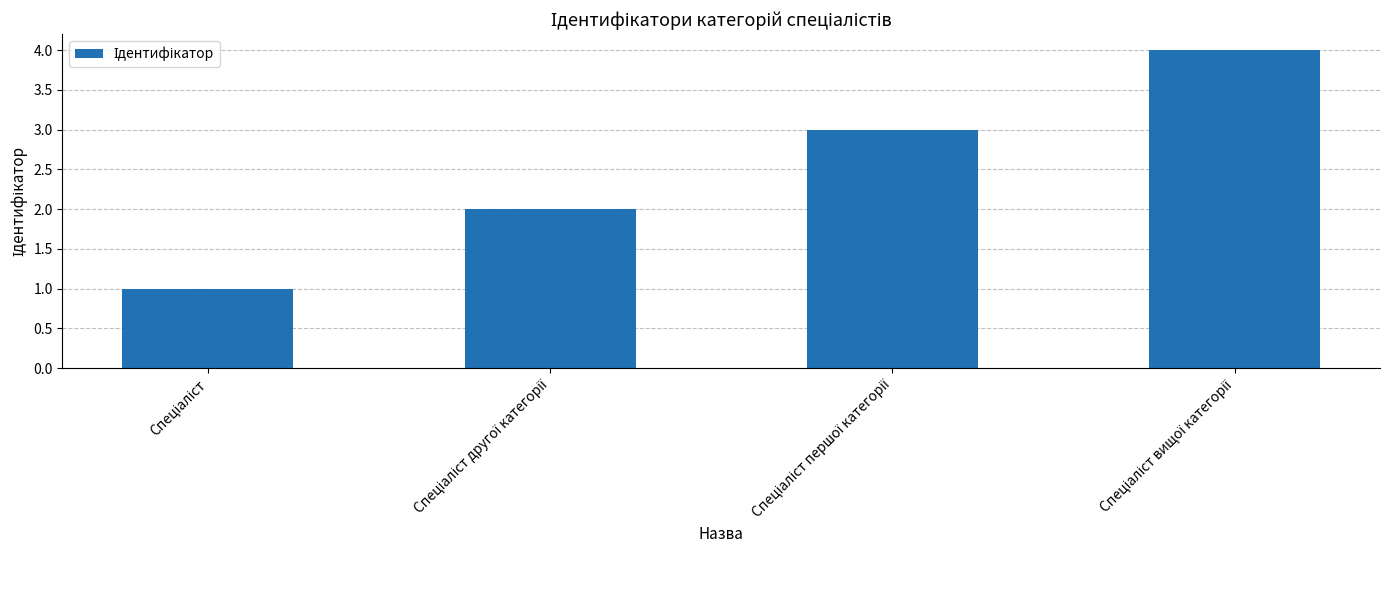

What is the greatest value displayed?

4